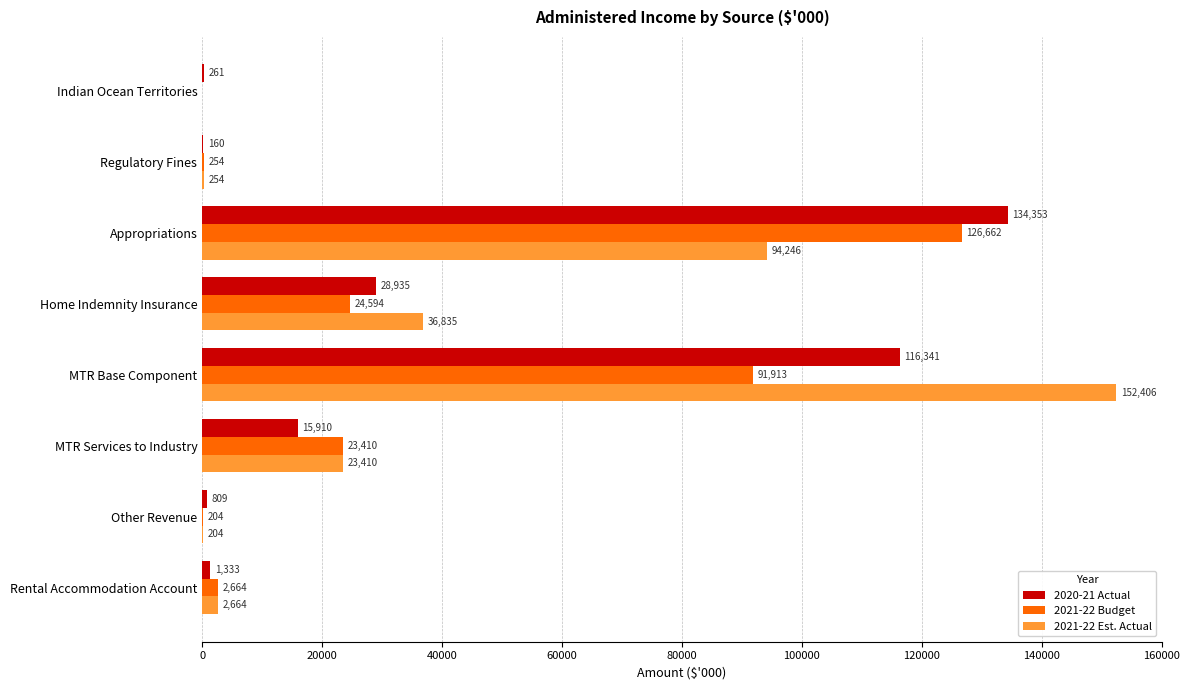

What is the sum of the 2021-22 Est. Actual values at Indian Ocean Territories and Home Indemnity Insurance?

36835